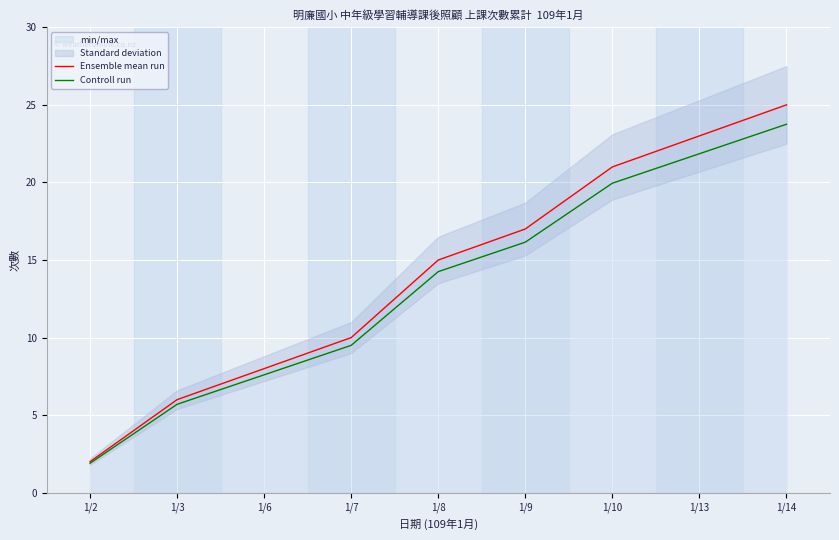

What are all the series names shown in the legend?

Ensemble mean run, Controll run